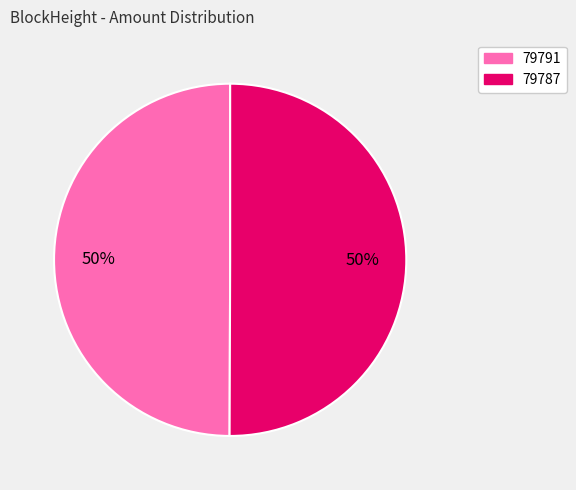

Is it true that 79791 is 50% of the pie?

True